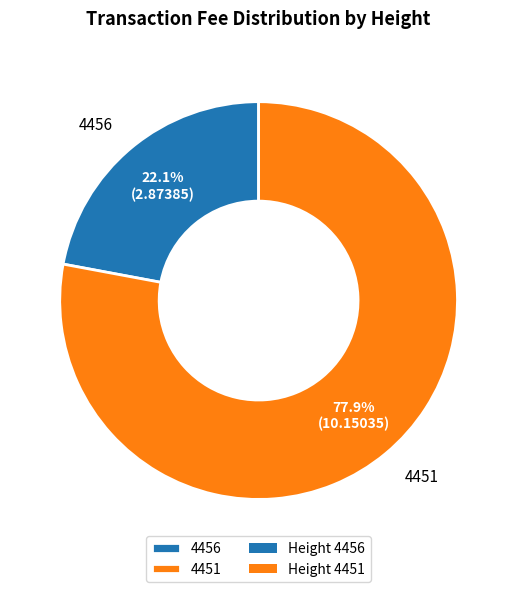

To the nearest percent, what is the combined percentage of 4451 and 4456?

100%